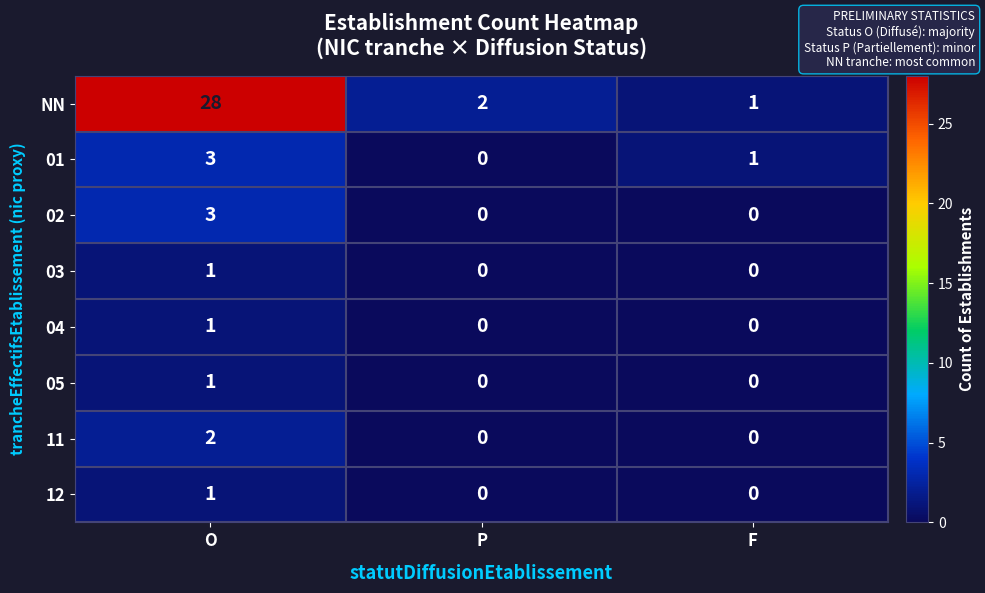

Reading right to left, extract all data points from this chart.

NN: 1	2	28
01: 1	0	3
02: 0	0	3
03: 0	0	1
04: 0	0	1
05: 0	0	1
11: 0	0	2
12: 0	0	1